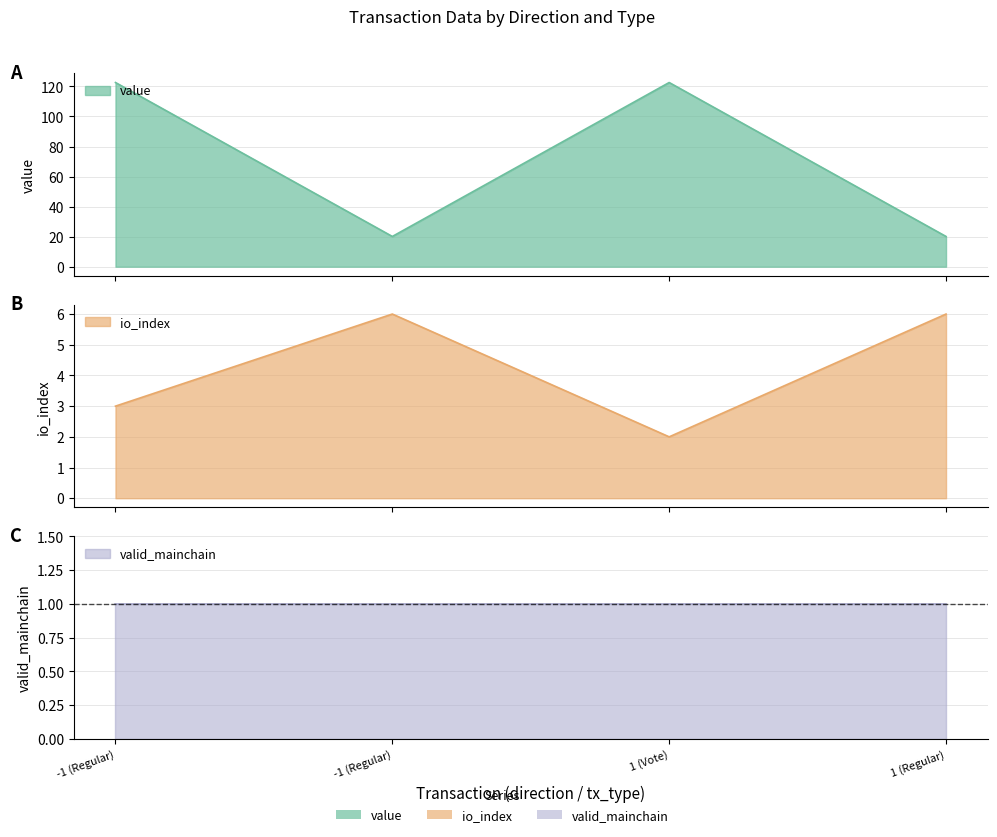

What is the greatest value displayed?

122.6